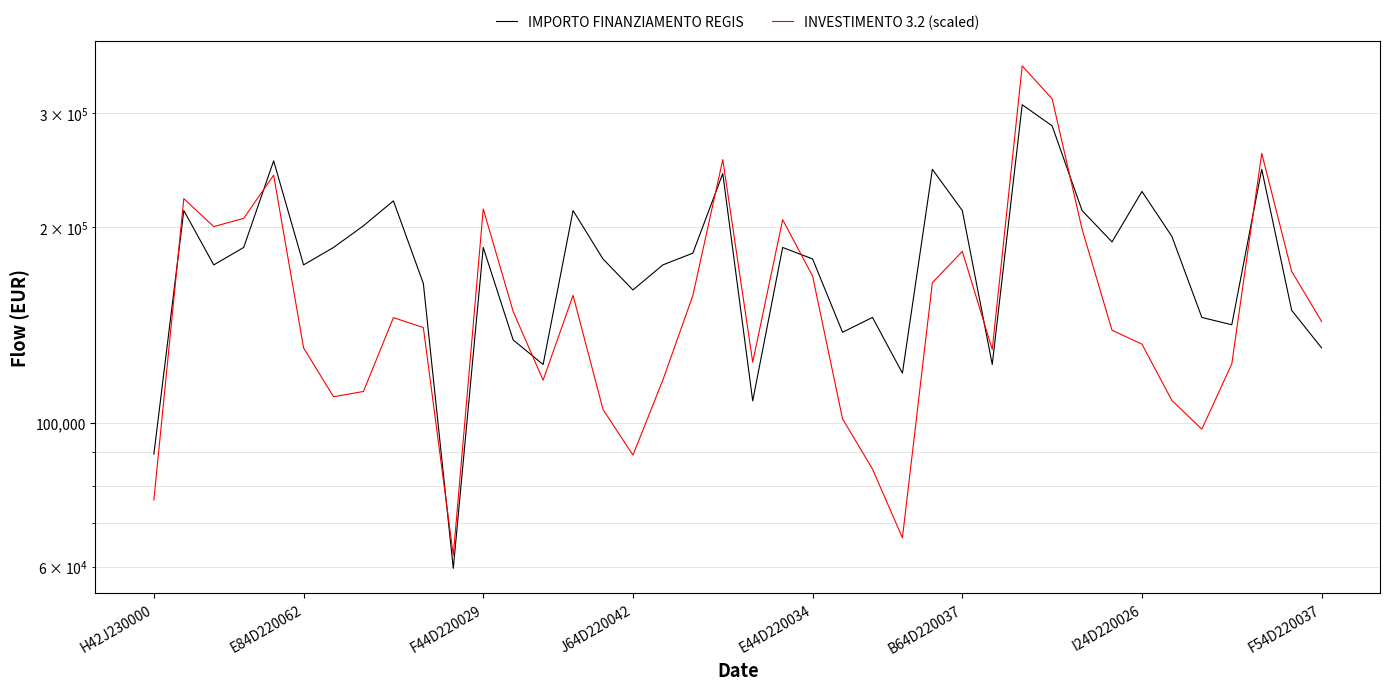

Does the chart display data point markers on the line(s)?

No